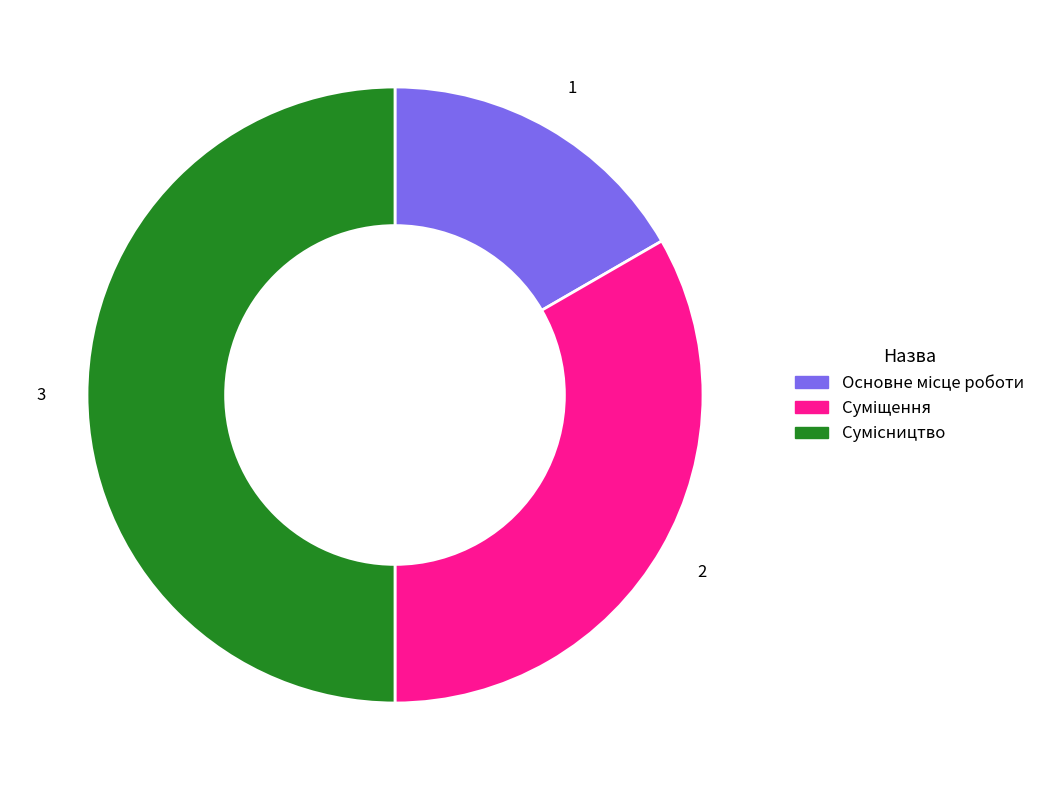

What is the largest slice in the pie chart?

Сумісництво